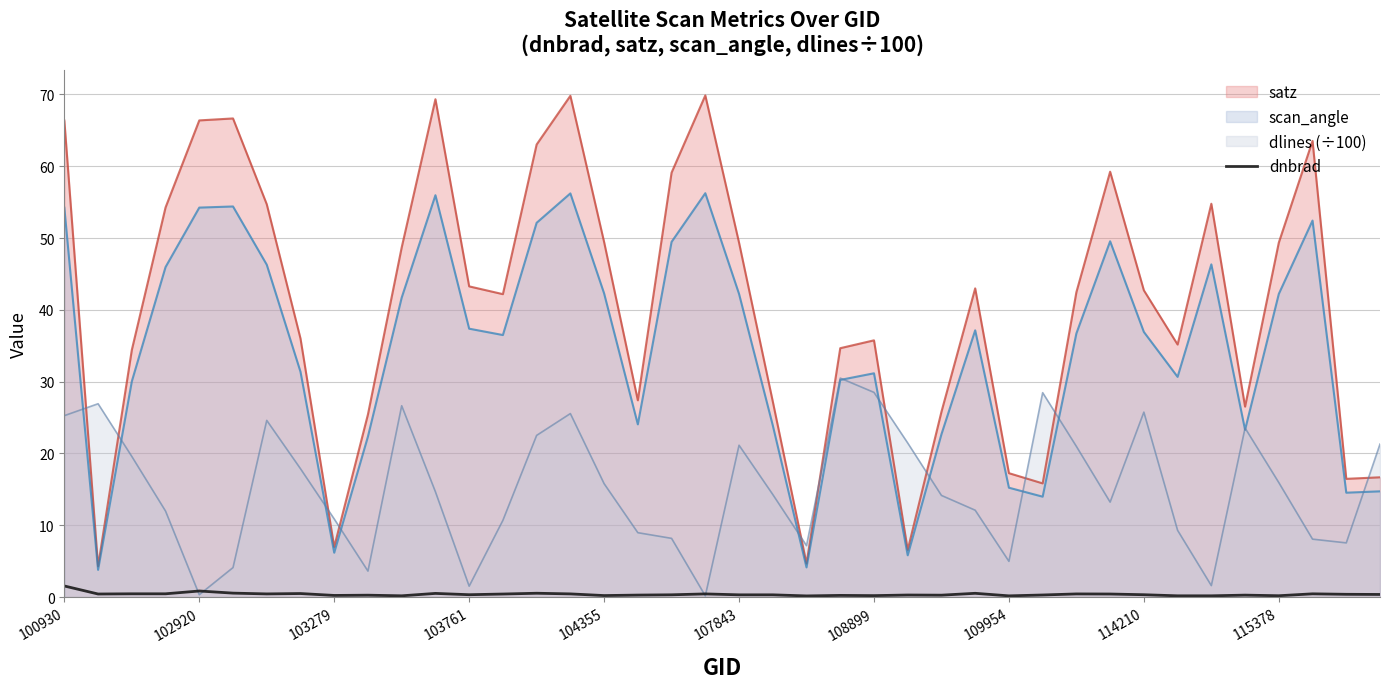

Rank the series by their maximum value, from lowest to highest.

dnbrad, dlines (÷100), scan_angle, satz